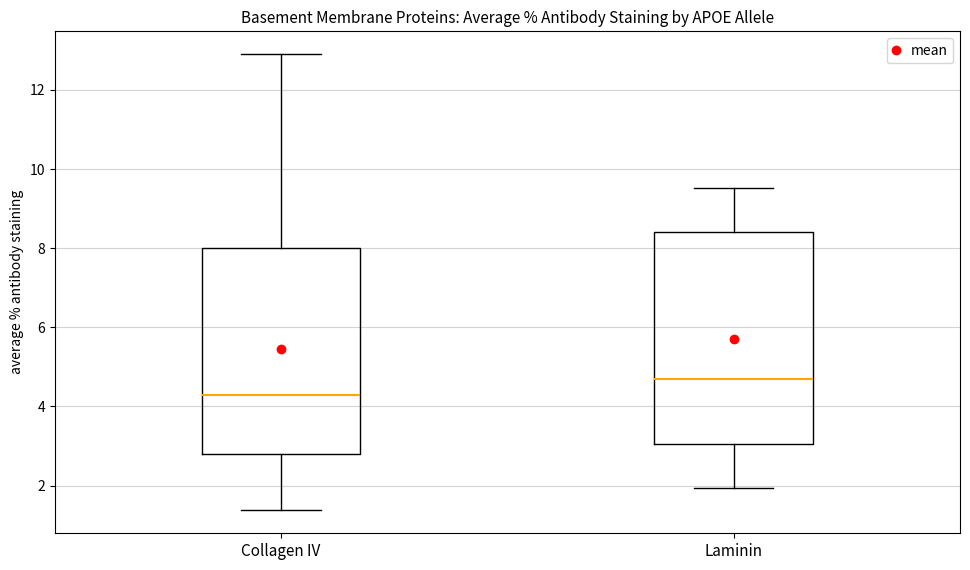

Which box has the lowest median line?

Collagen IV